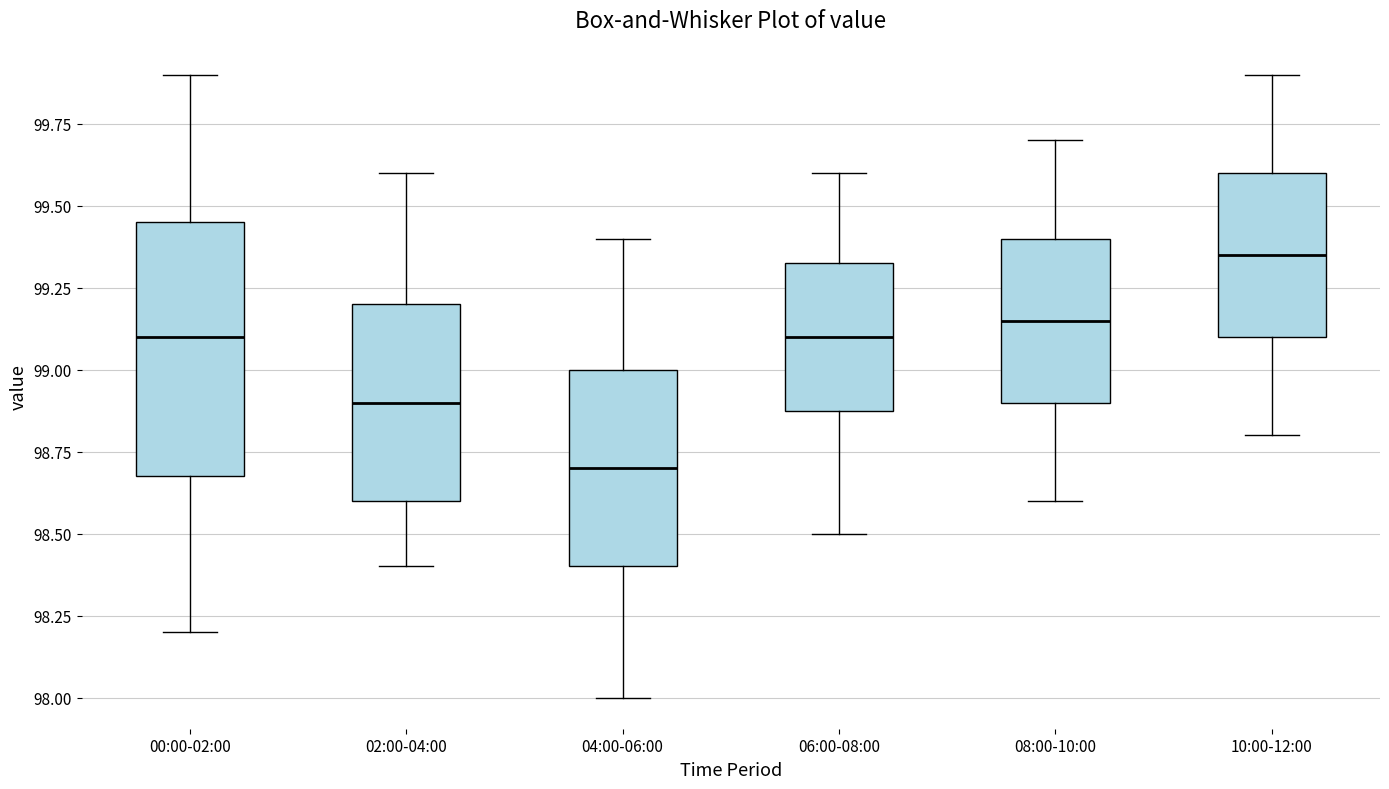

Which box is the tallest, from its lower edge to its upper edge?

00:00-02:00